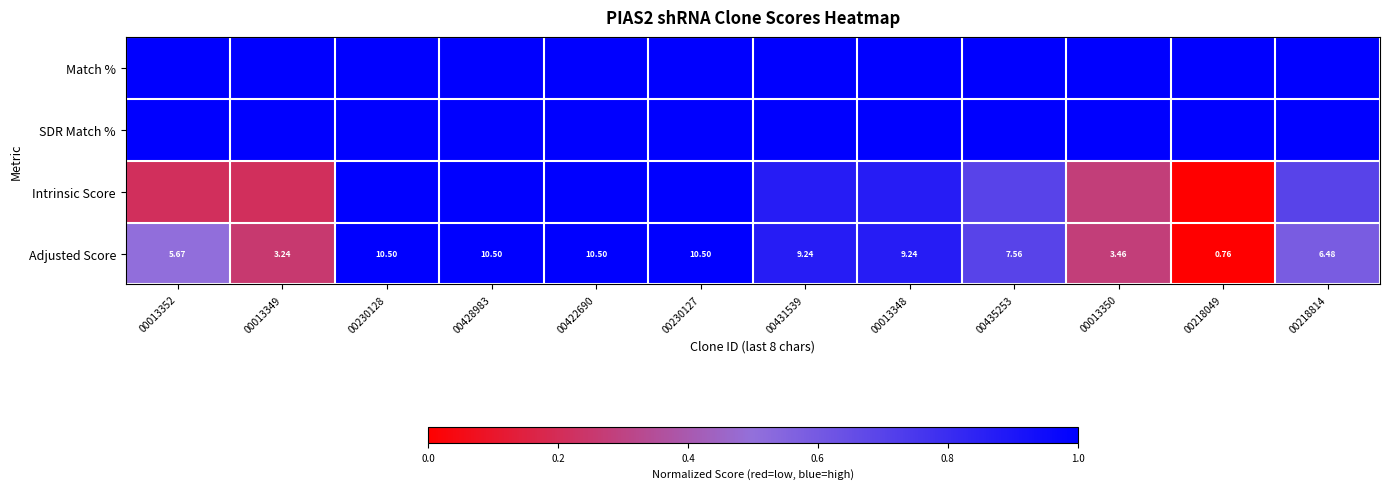

How many values in the Adjusted Score series exceed 9?

6